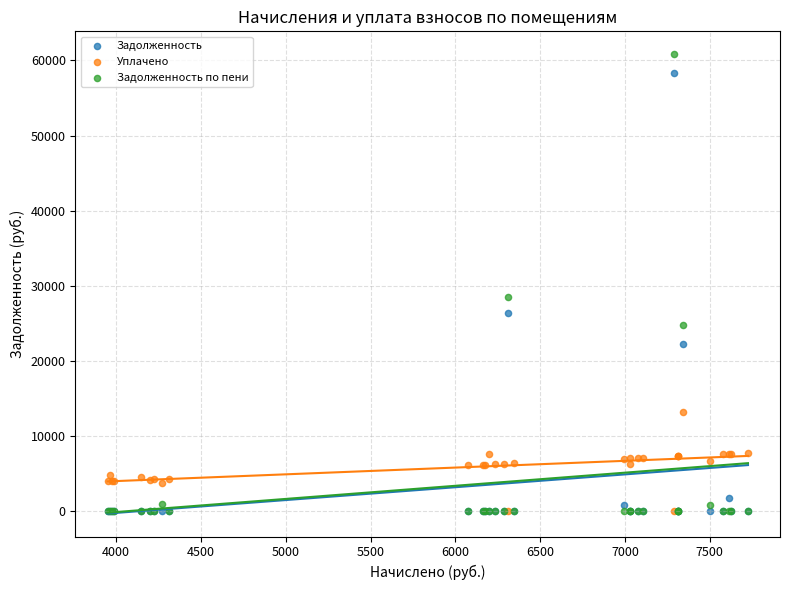

In the Задолженность series, what Y value is closest to 29194?

26406.6